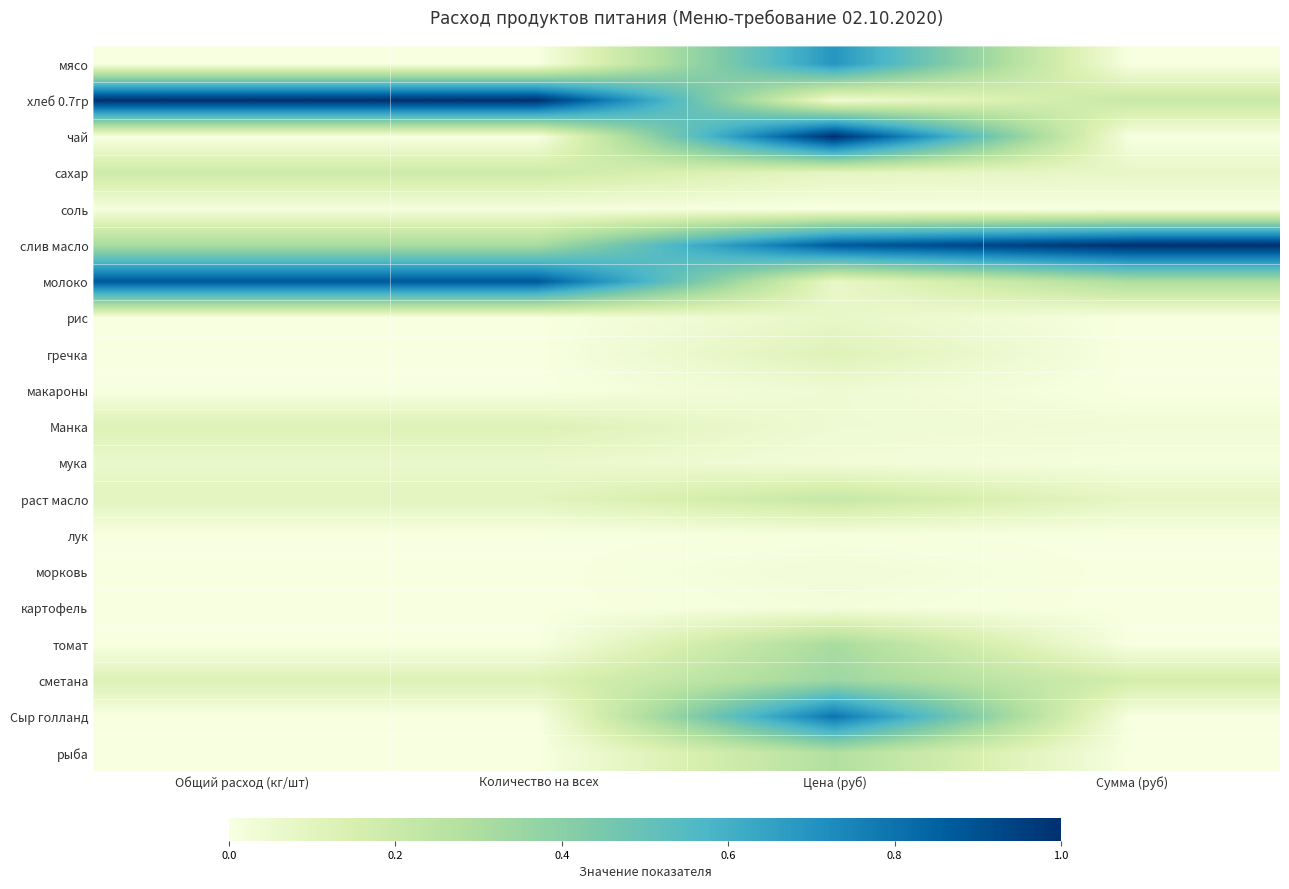

List the series in order of their peak value, highest first.

хлеб 0.7гр, чай, слив масло, молоко, Сыр голланд, мясо, сметана, томат, рыба, раст масло, сахар, Манка, гречка, рис, мука, макароны, морковь, картофель, соль, лук